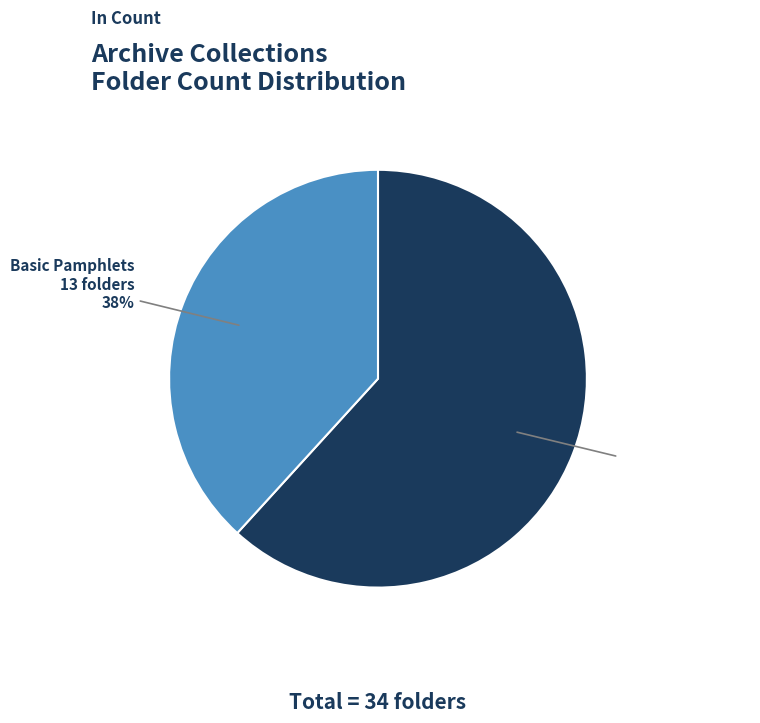

To the nearest percent, what is the difference between the largest and smallest slice percentages?

24%